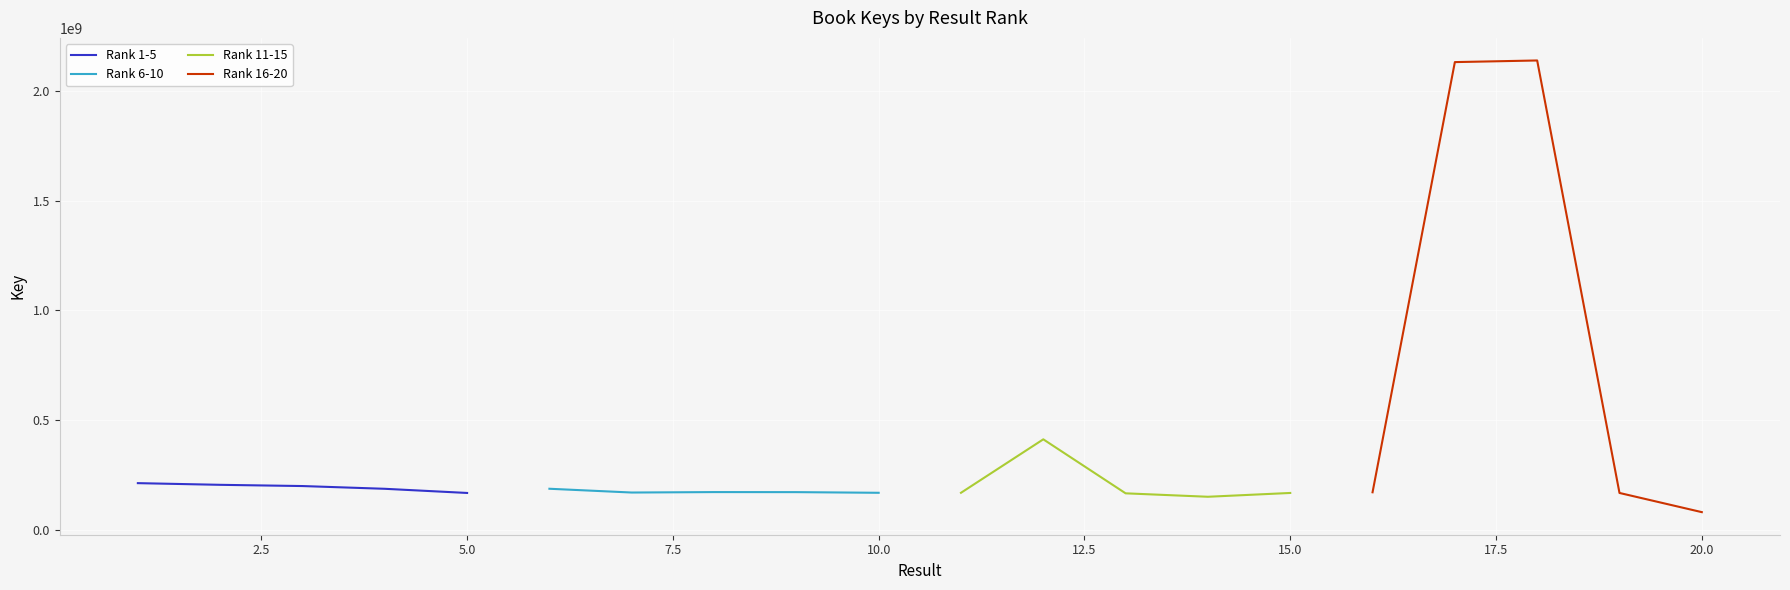

Reading left to right, what are all the values shown in this chart?

Rank 1-5: 213777363	206135338	200554898	188048499	169097752
Rank 6-10: 188236789	171061568	173091764	172864686	169870687
Rank 11-15: 169871084	413219275	167425755	151786821	169096017
Rank 16-20: 172163206	2130257399	2137690279	169120204	81800826